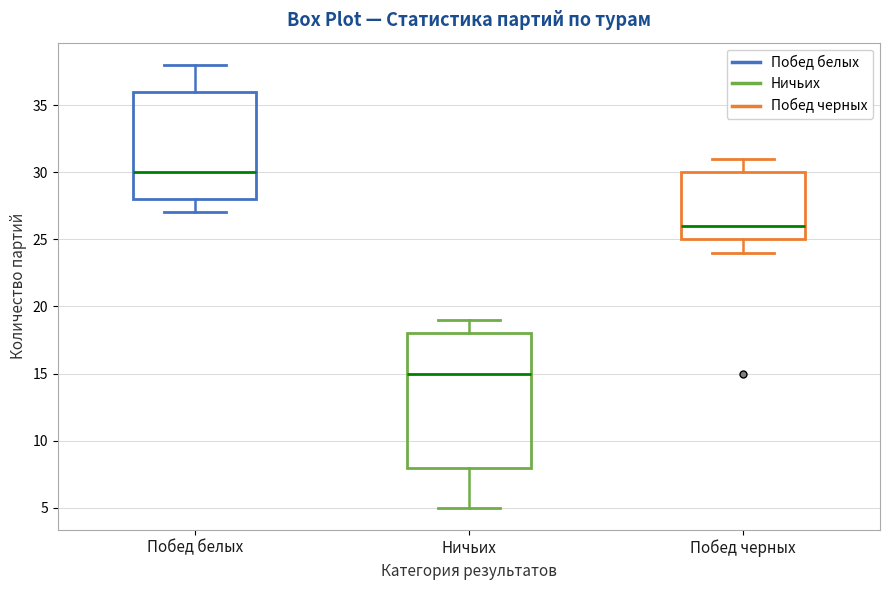

Where does the lower whisker of the box for Ничьих end on the y-axis? The values are not printed on the chart, so give them approximately, as read against the axis.

5